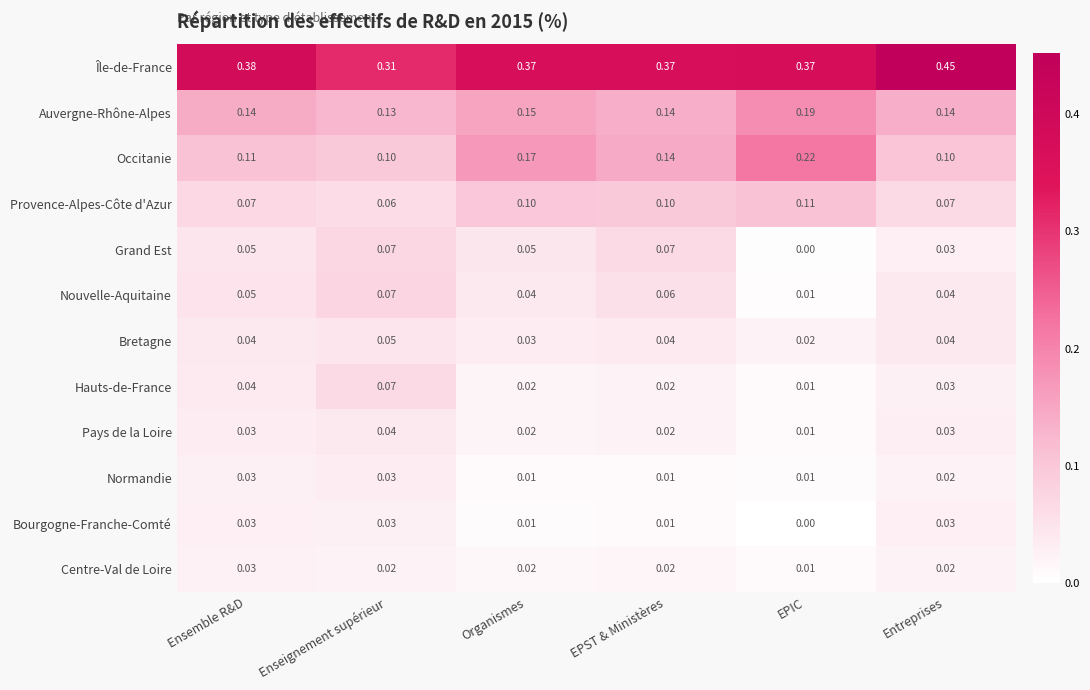

At which label is Pays de la Loire closest to 0?

EPIC